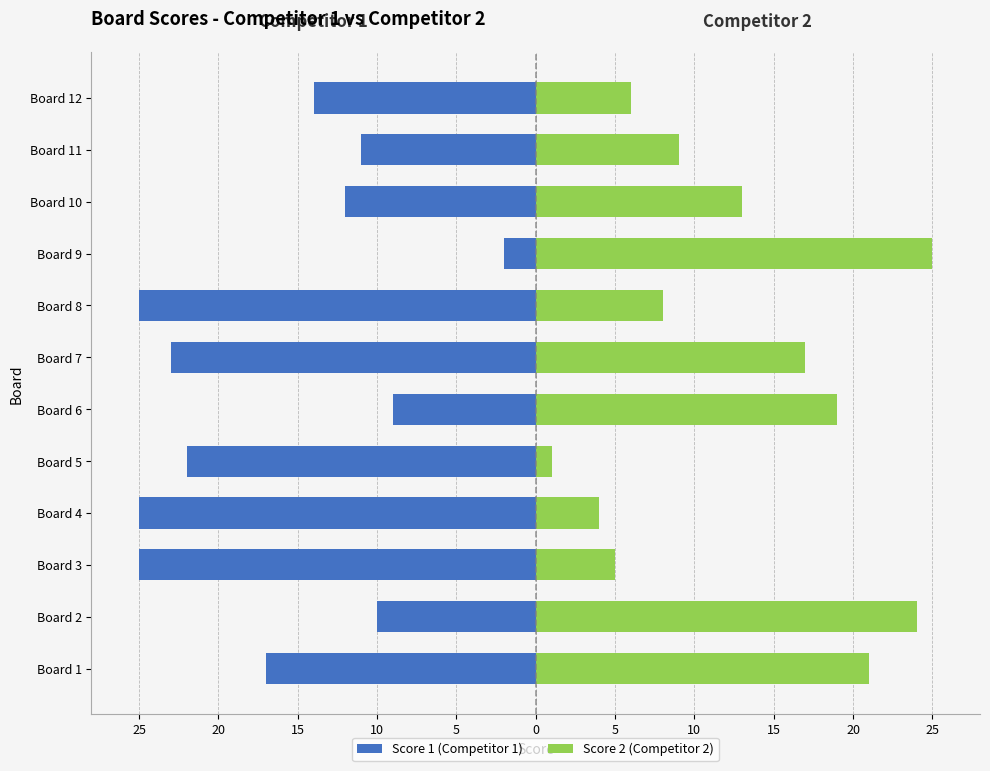

What is the value of the Score 2 (Competitor 2) bar at the 5th from the left?

1